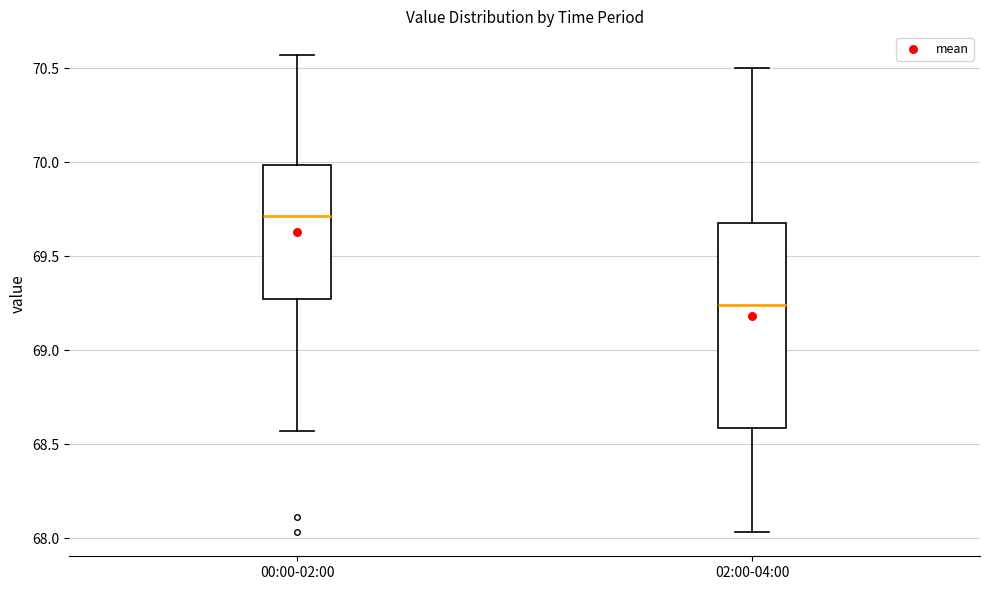

Which box has the lowest median line?

02:00-04:00